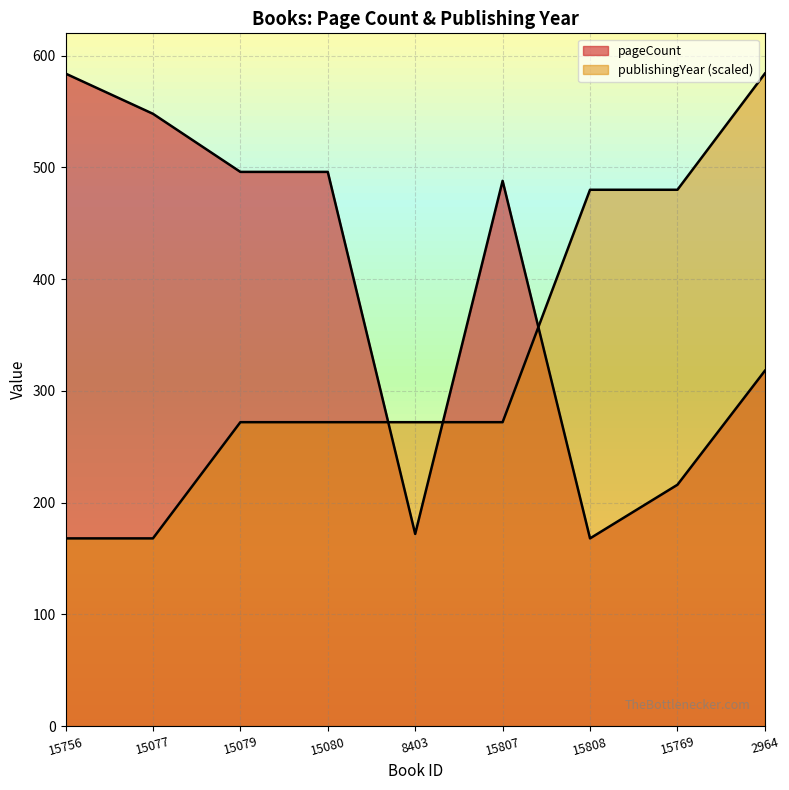

What are all the series names shown in the legend?

pageCount, publishingYear